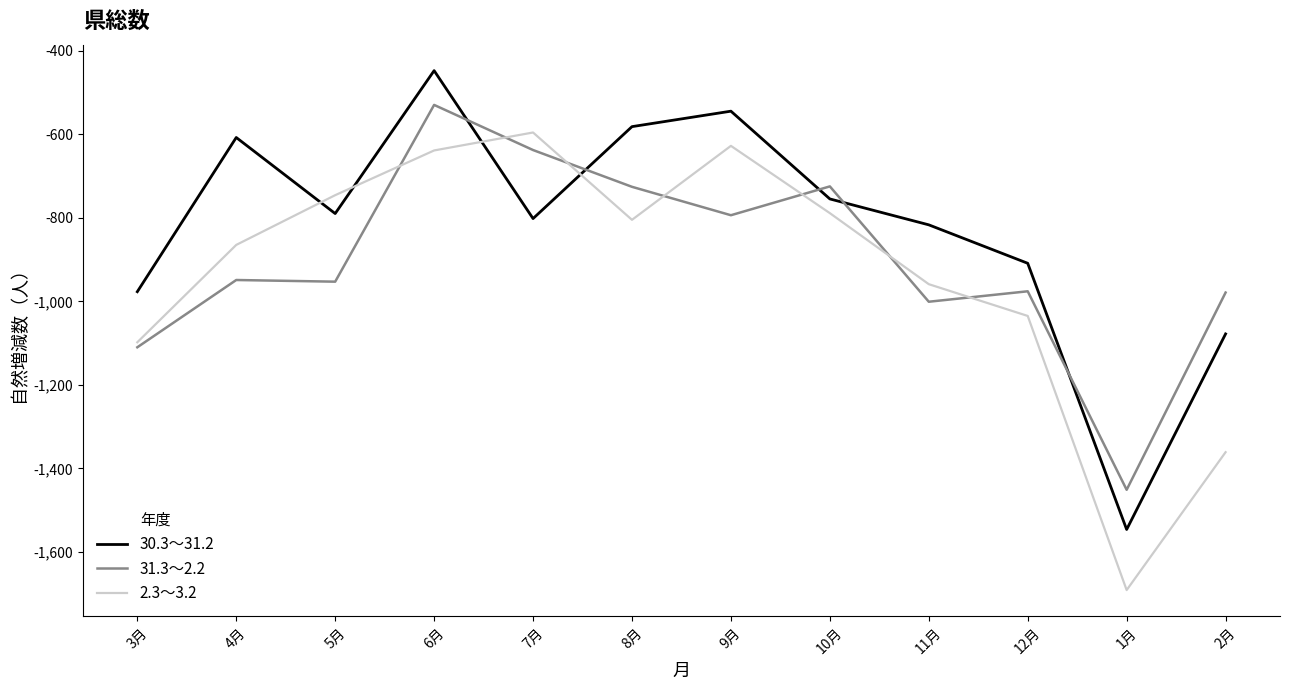

What value does the 31.3～2.2 series have at 10月, to the nearest 10?

-720